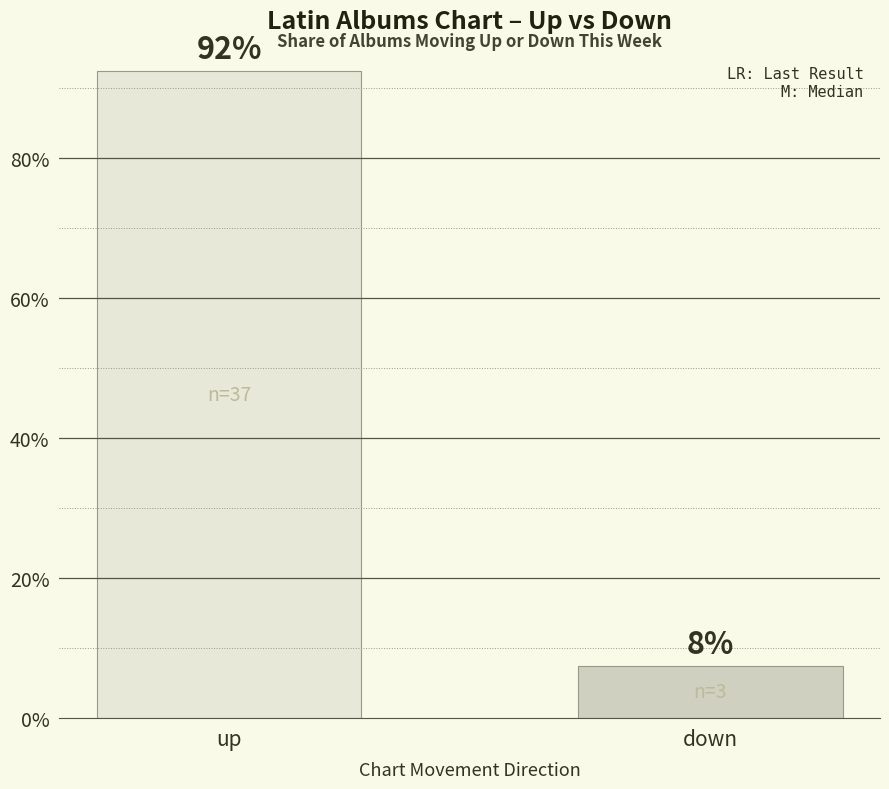

List the labels in order of value, largest first.

up, down